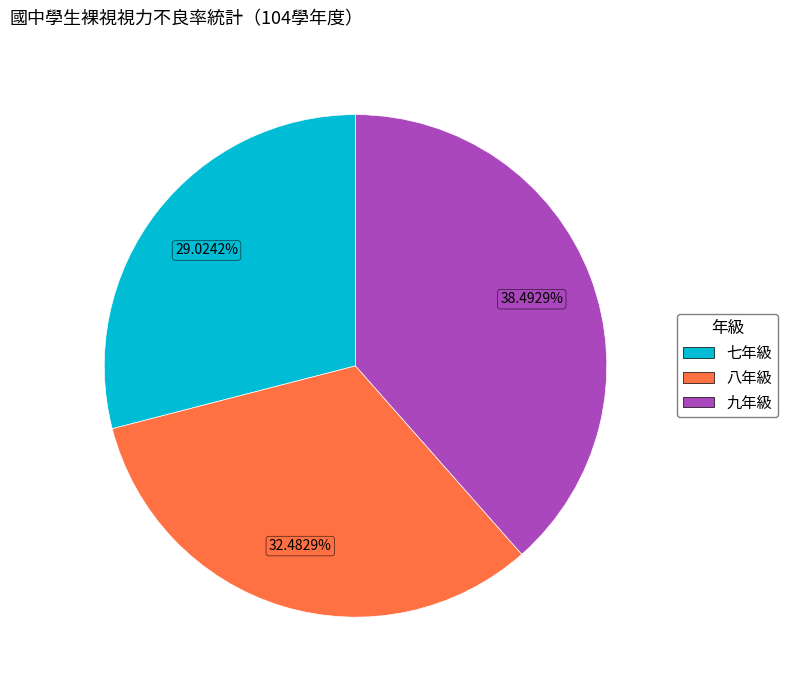

What portion of the pie excludes 九年級?

61.5%